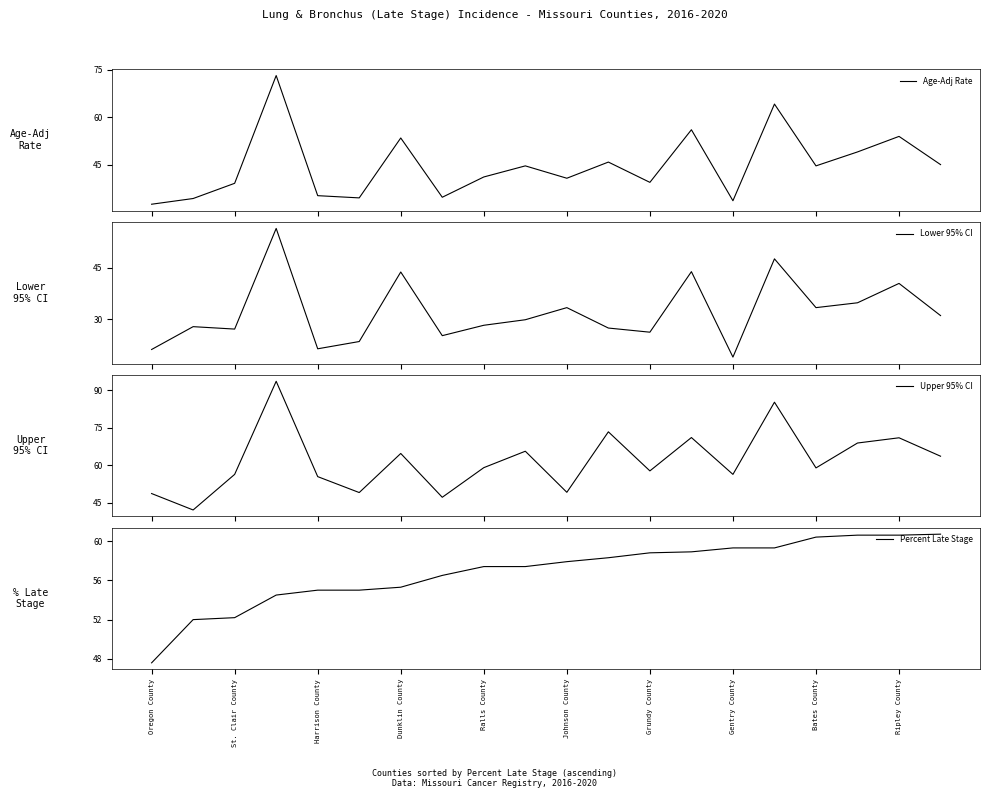

The Percent Late Stage series shows 11.2 at Oregon County. True or false?

False